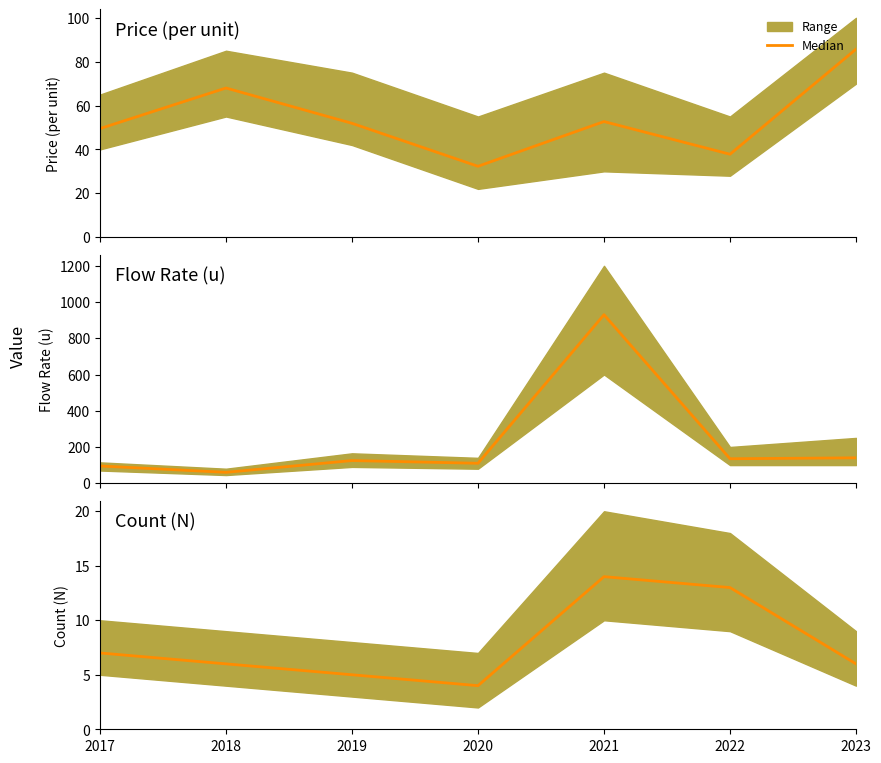

What is the smallest value displayed?

4